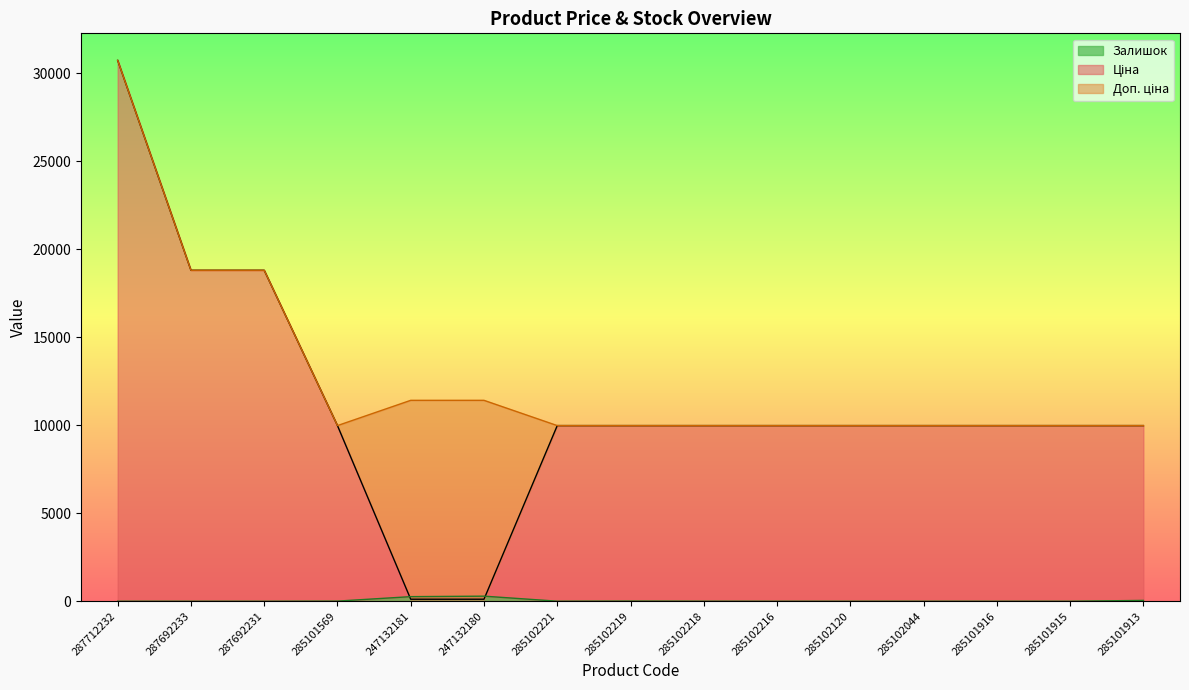

True or false: Доп. ціна has a value of 2597.0 at 285101915.

False